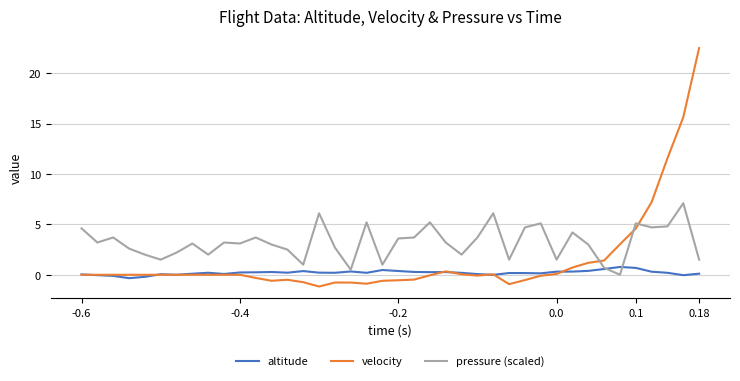

What is the lowest value of the velocity series?

-1.2